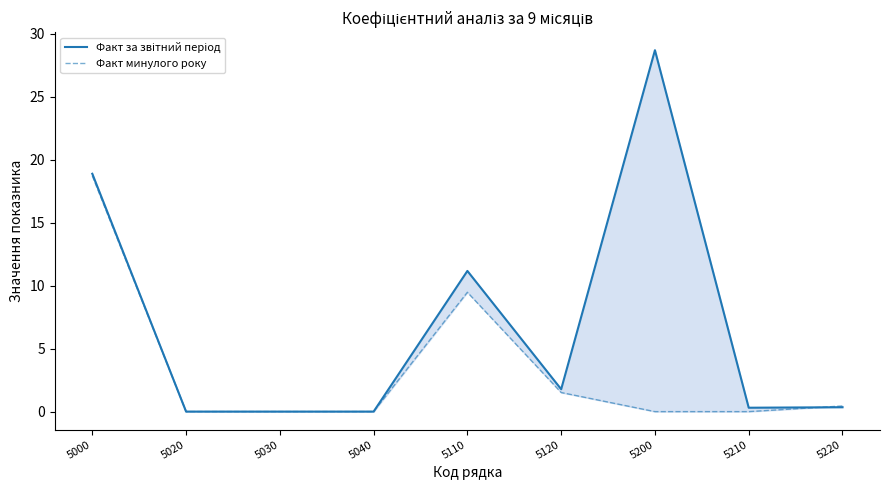

Reading left to right, what are all the values shown in this chart?

Факт за звітний період: 18.9	0.0	0.0	0.0	11.2	1.8	28.7	0.3	0.3
Факт минулого року: 18.7	0.0	0.0	0.0	9.5	1.5	0.0	0.0	0.4